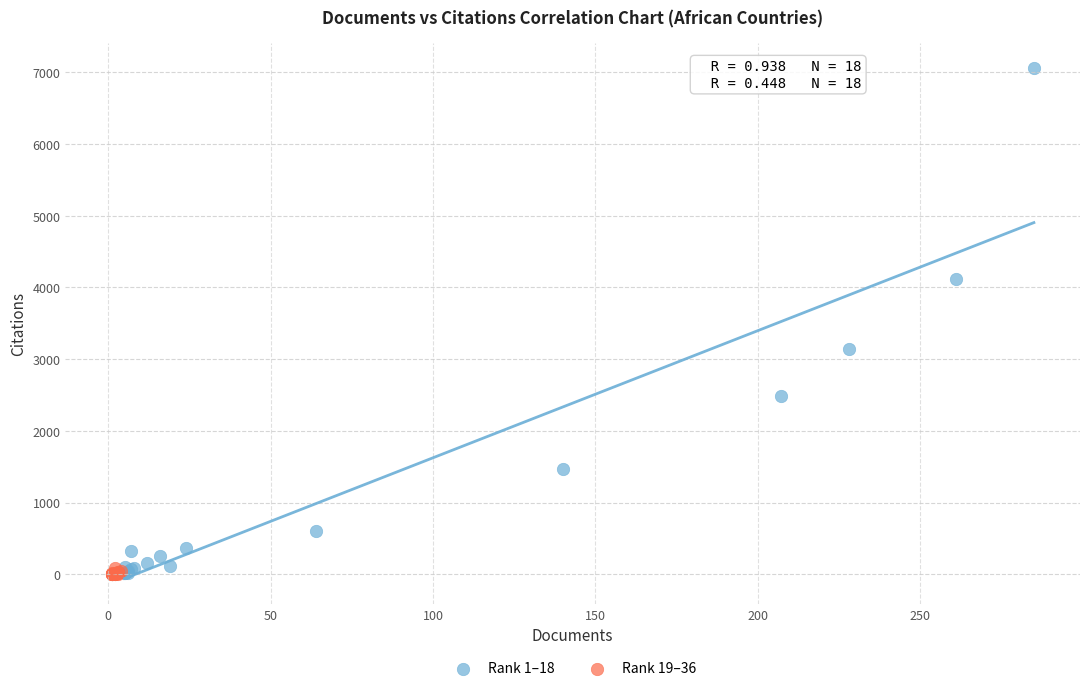

Which series reaches the maximum Y coordinate?

Rank 1–18